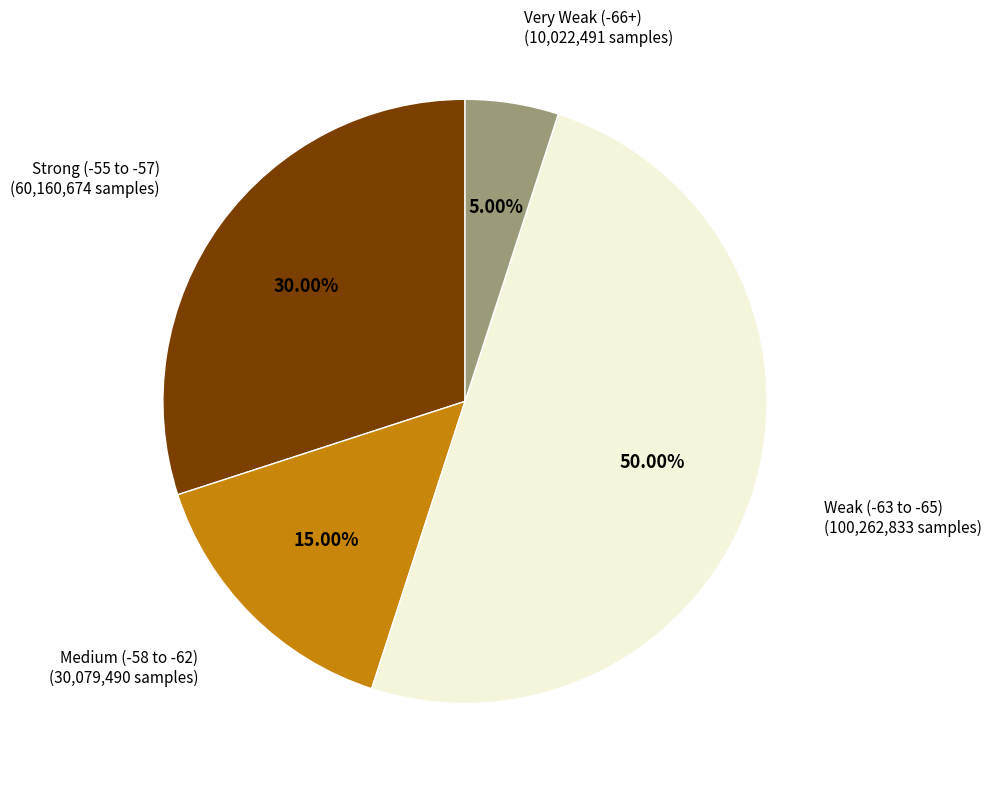

To the nearest percent, what is the average slice percentage?

25%